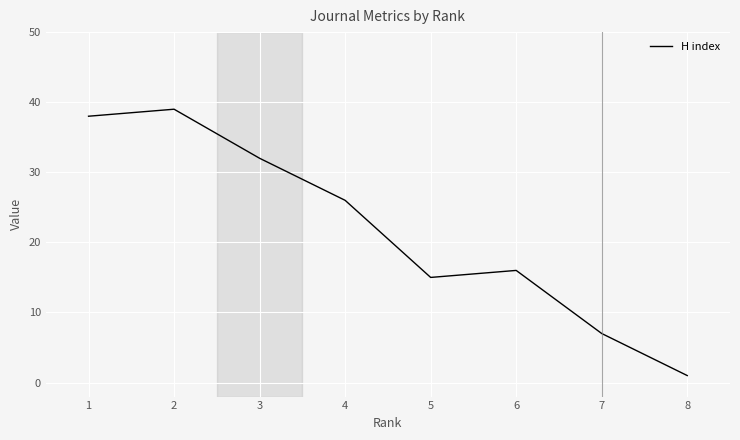

Rank the categories by value from lowest to highest.

8, 7, 5, 6, 4, 3, 1, 2